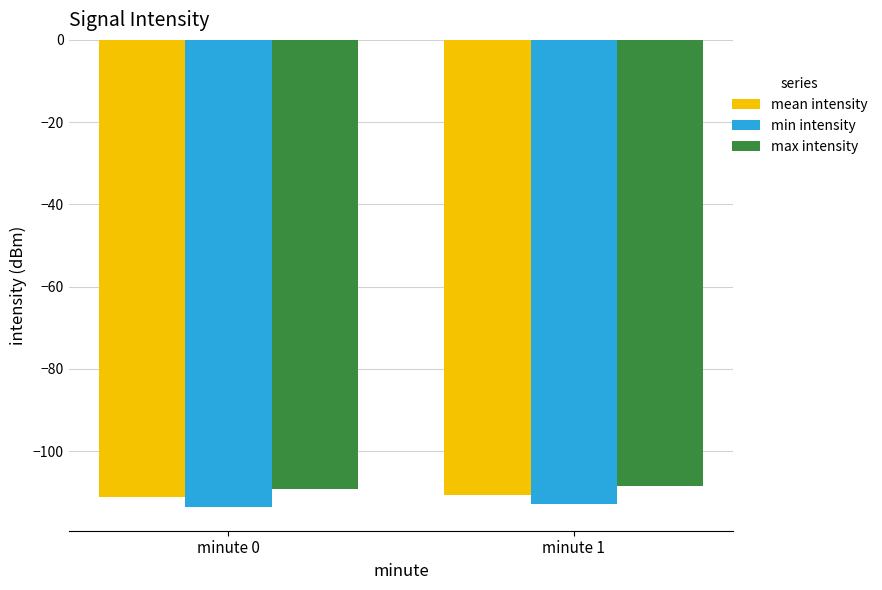

Is it true that min intensity equals -113.6 at minute 0?

True